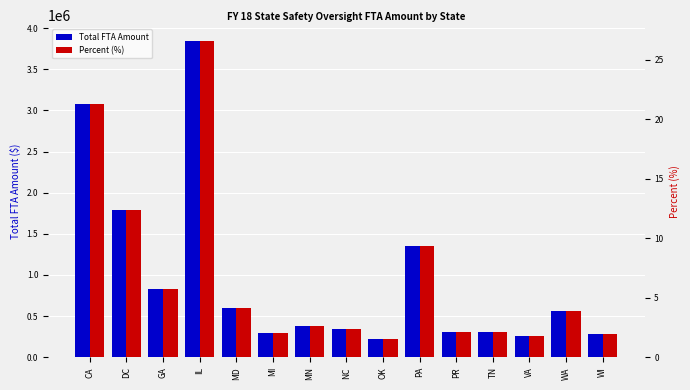

Which series has the largest range (max minus min)?

Total FTA Amount